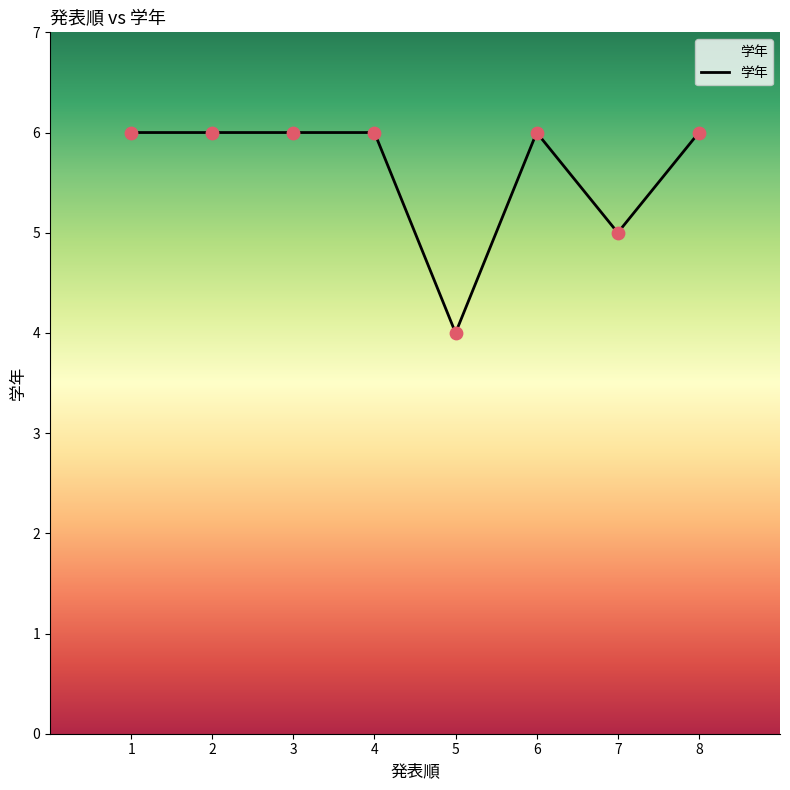

What is the ratio of the value at 4 to the value at 3?

1.0